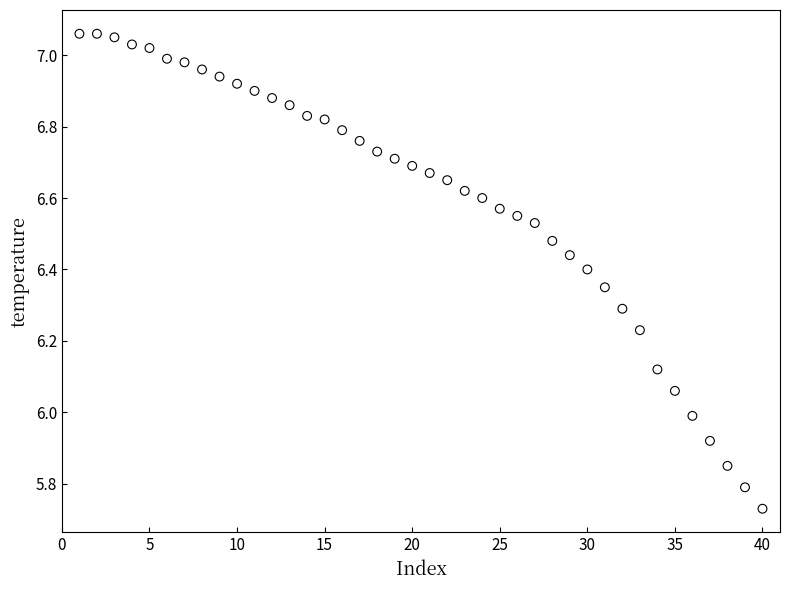

What is the range of X values (max minus min)?

39.0